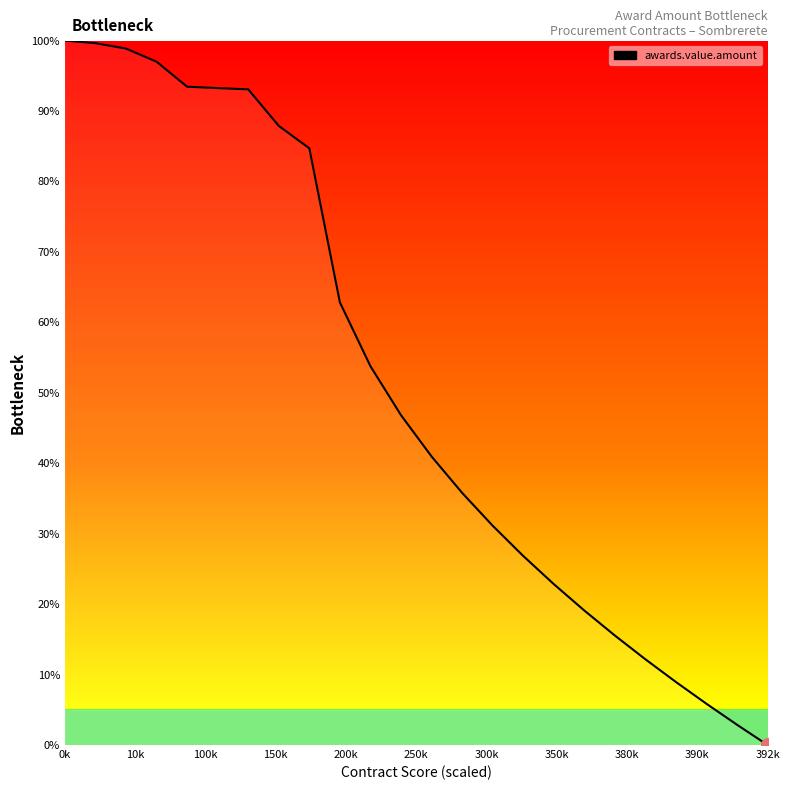

What is the difference between the maximum and second lowest values?

97.1